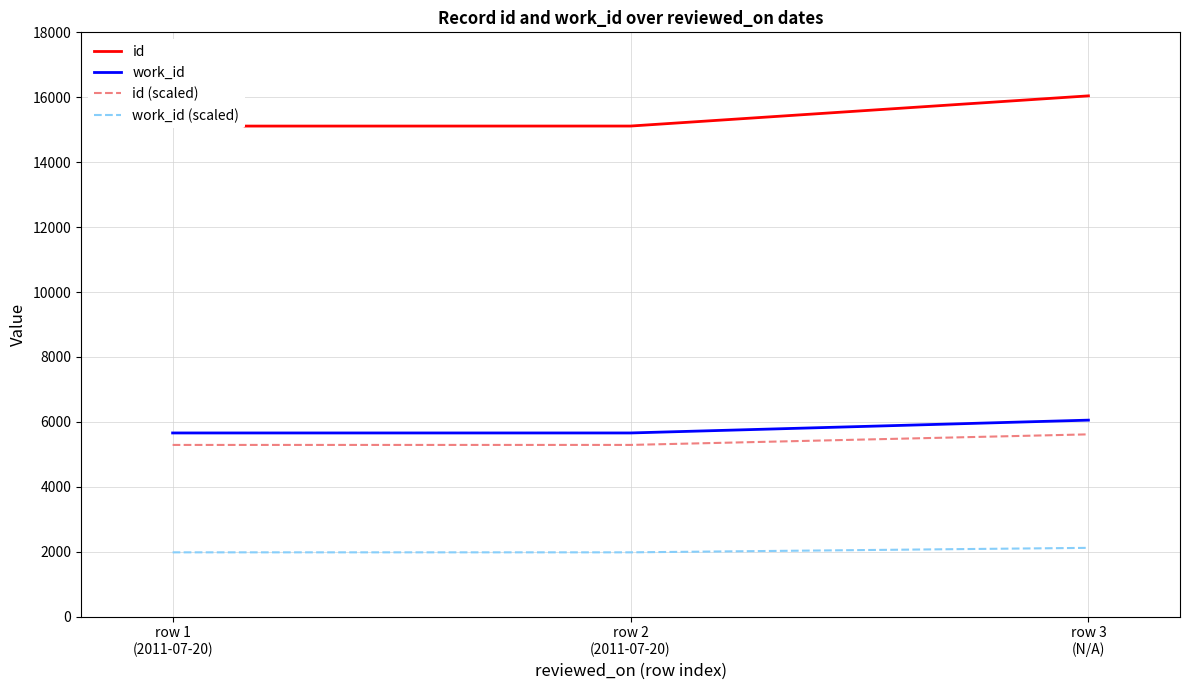

What is the highest value of the id (scaled) series?

5615.0